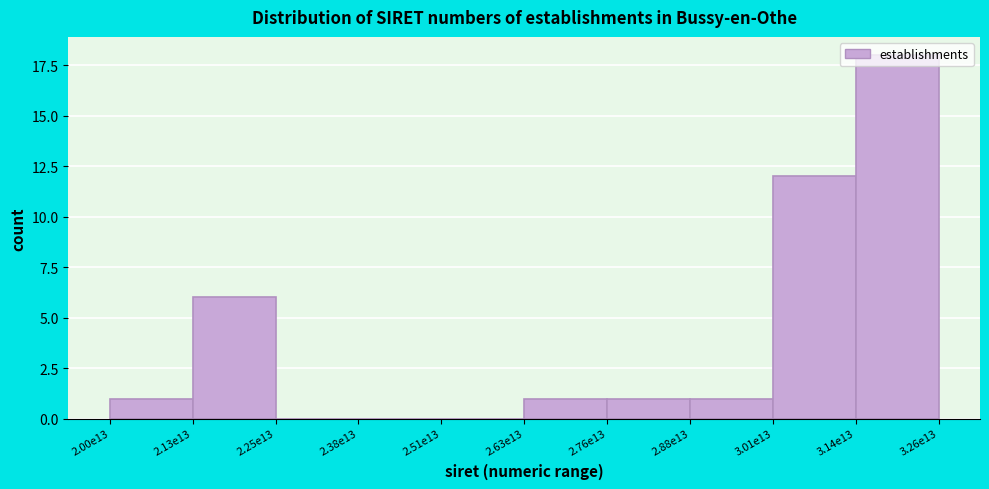

Where is the data nearest to the value 9?

2.13e13